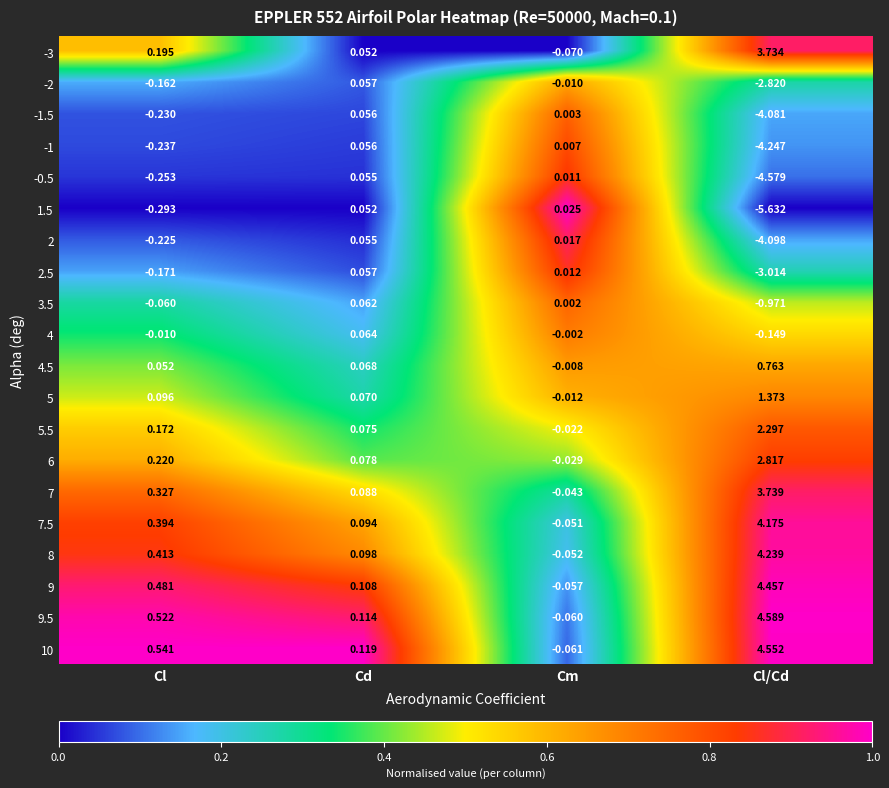

Rank the categories by -3 value from highest to lowest.

Cl/Cd, Cl, Cd, Cm